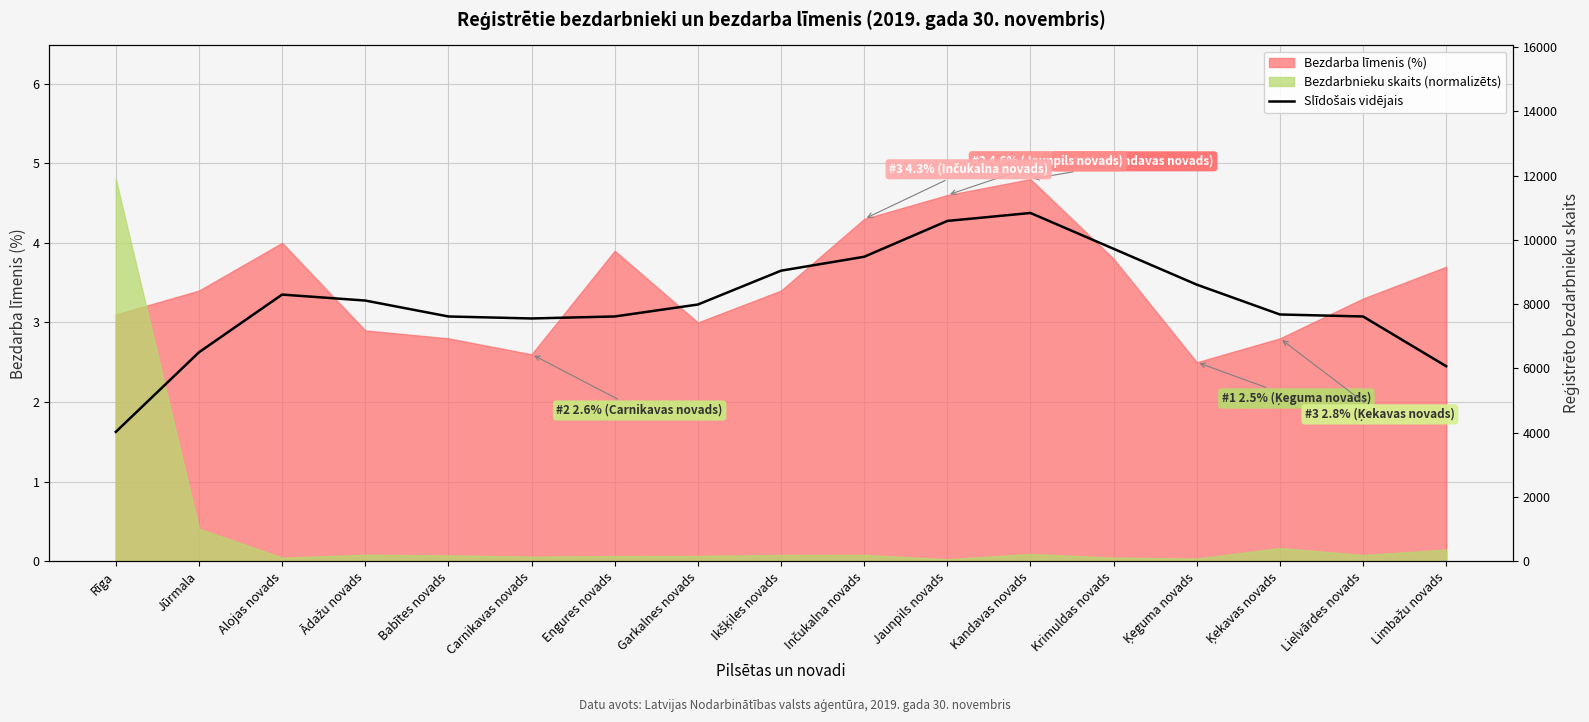

What is the average value?

3.3